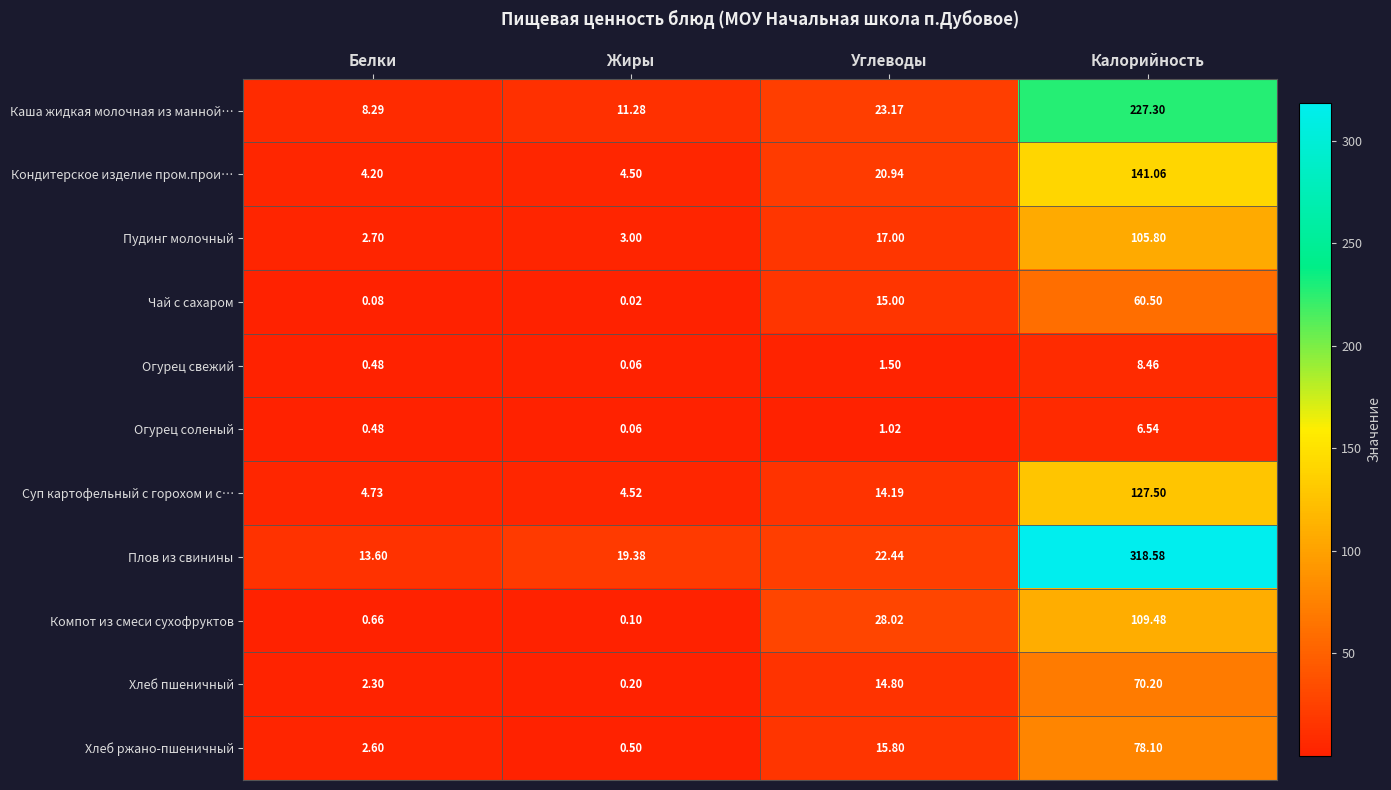

Is the value of Плов из свинины at Белки greater than the value of Кондитерское изделие пром.прои… at Белки?

Yes